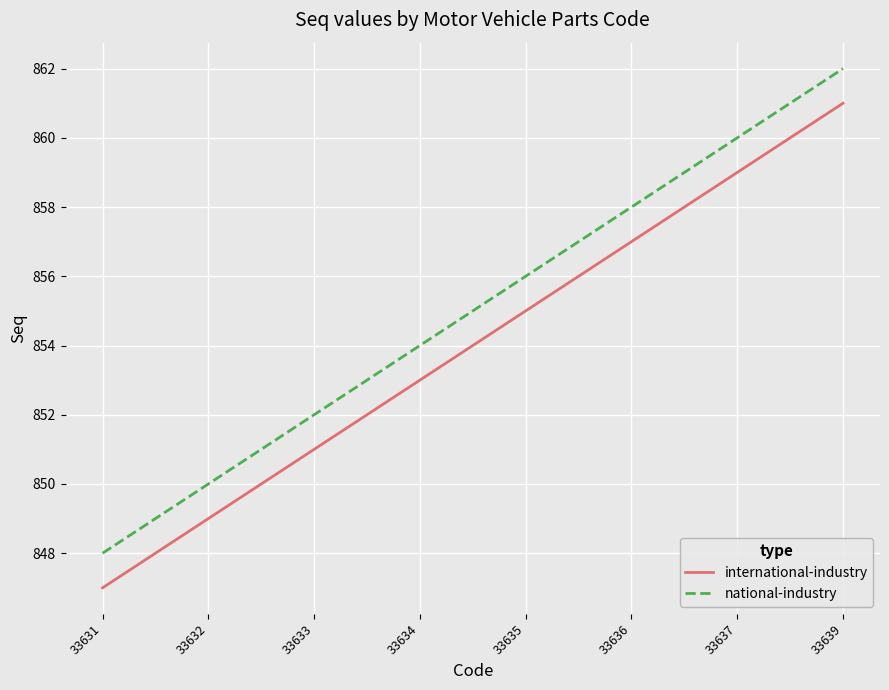

What is the sum of the international-industry values at 33632 and 33633?

1700